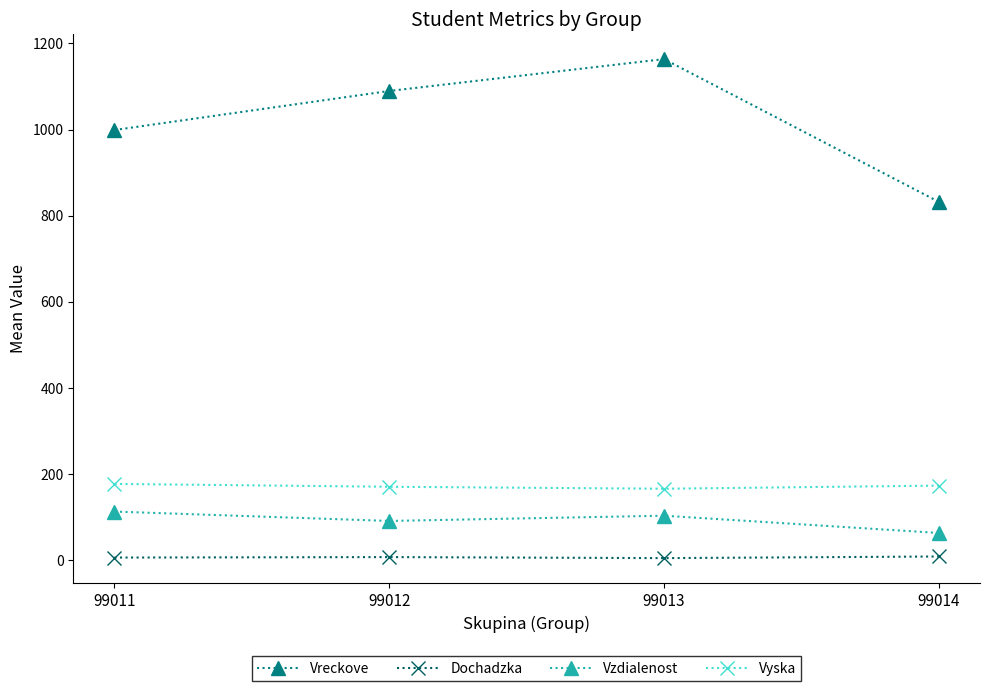

Is this an area chart (filled region under the line)?

No